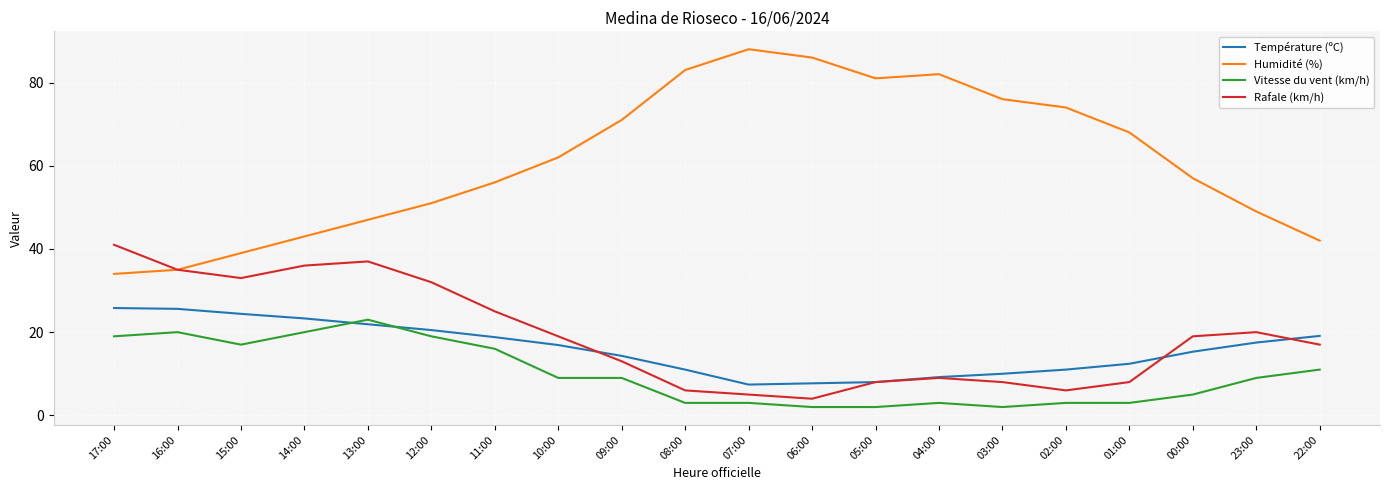

How many values in the Température (ºC) series exceed 16?

10